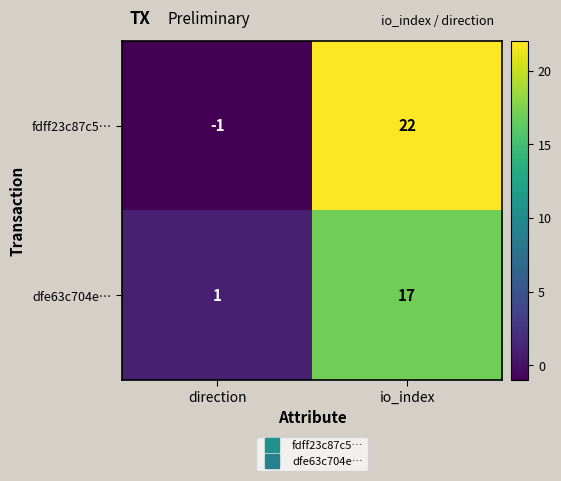

At which category does the chart reach its peak across all series?

io_index